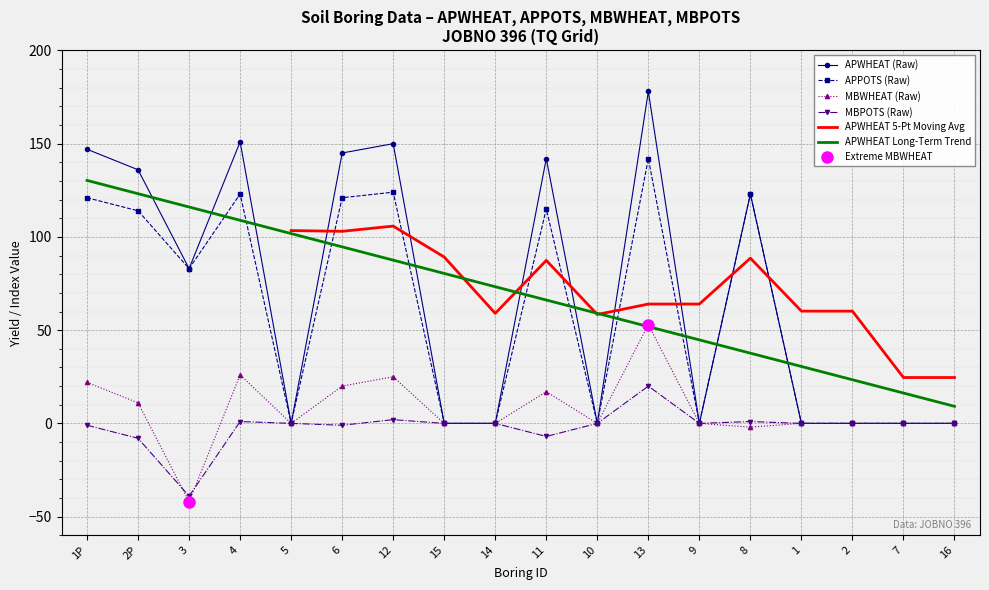

The value of APWHEAT at 1 is 59. True or false?

False